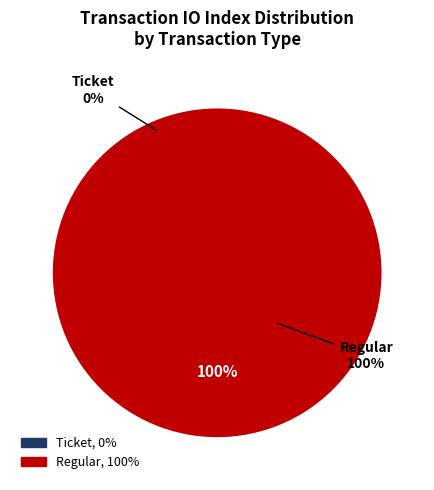

How many segments does this pie chart have?

2